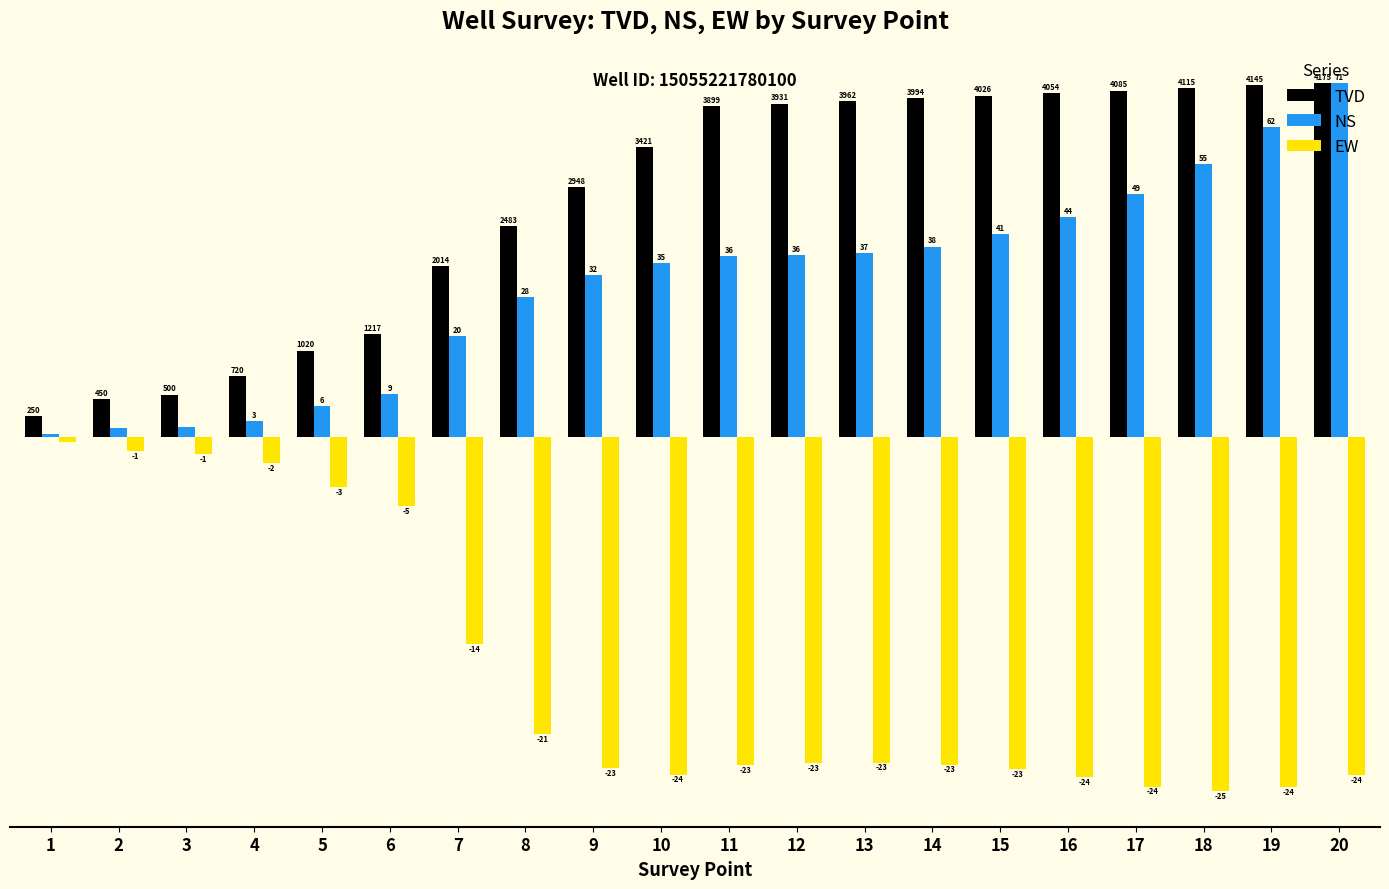

Rank the series at 9 from highest to lowest value.

TVD, NS, EW